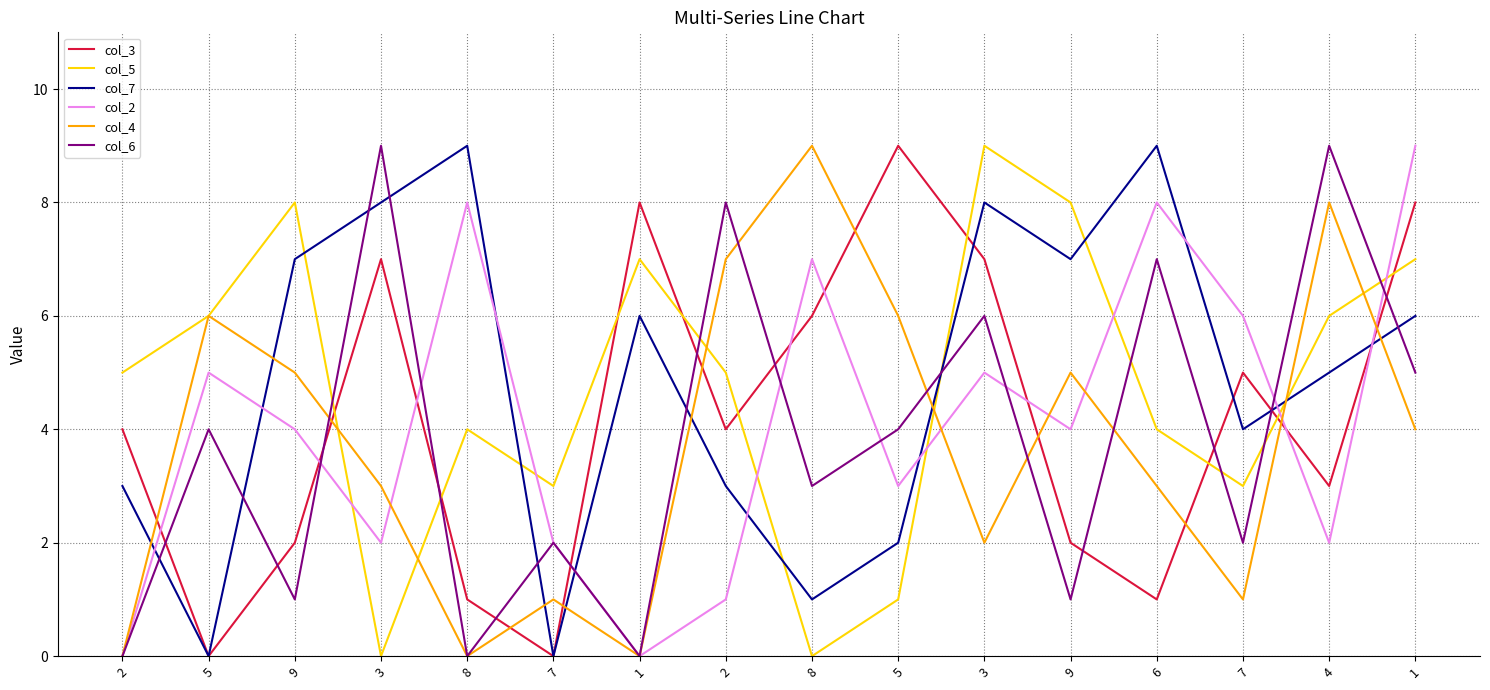

Does the chart have visible grid lines?

Yes